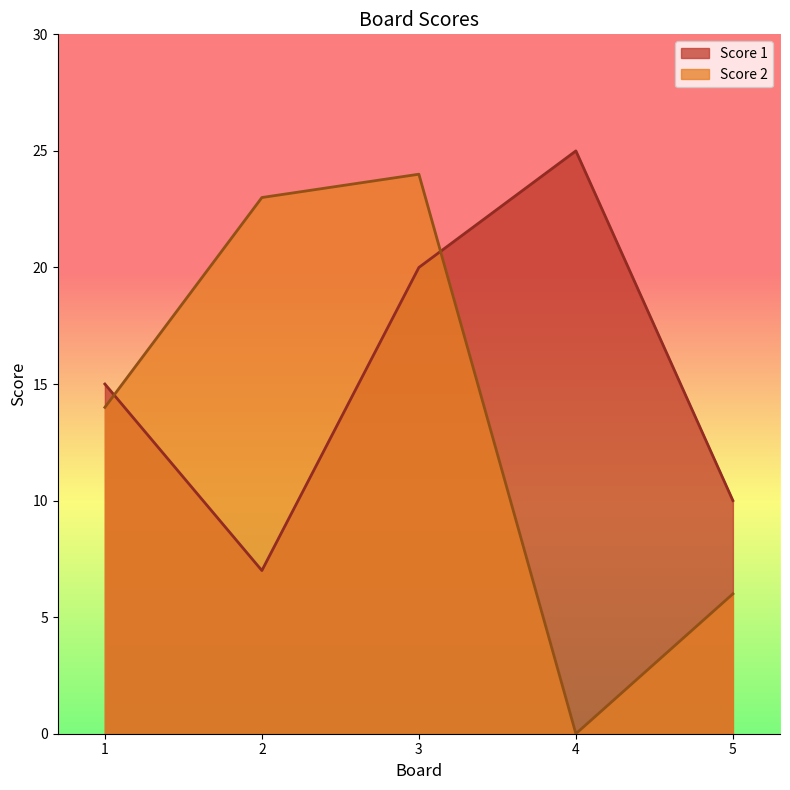

Where is Score 2 nearest to the value 12?

1